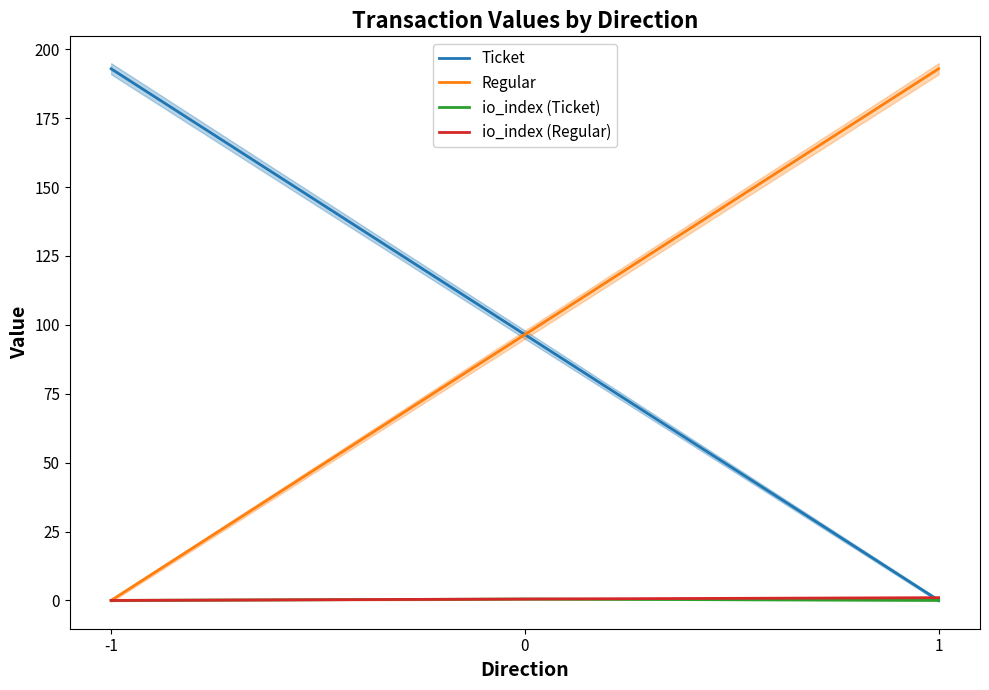

The value of io_index (Regular) at 1 is 0.3. True or false?

False